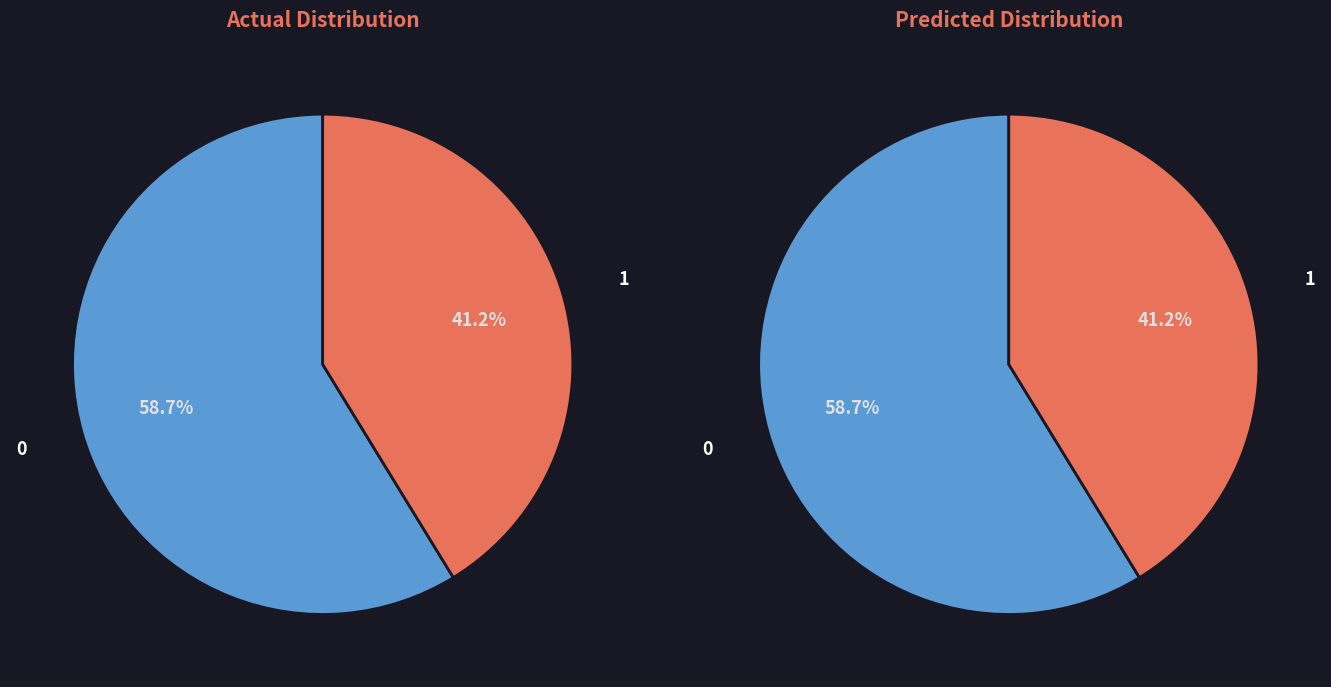

Combined, what portion of the pie is 1 and 0?

100.0%